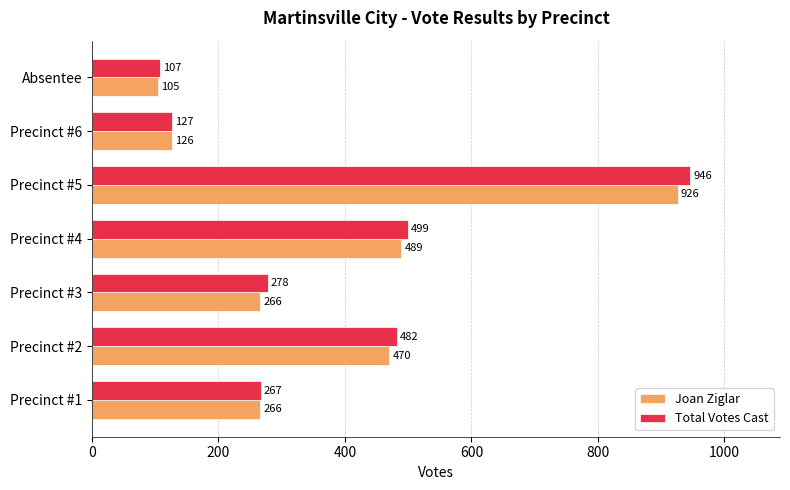

What is the difference between the second highest and minimum values in the Joan Ziglar series?

384